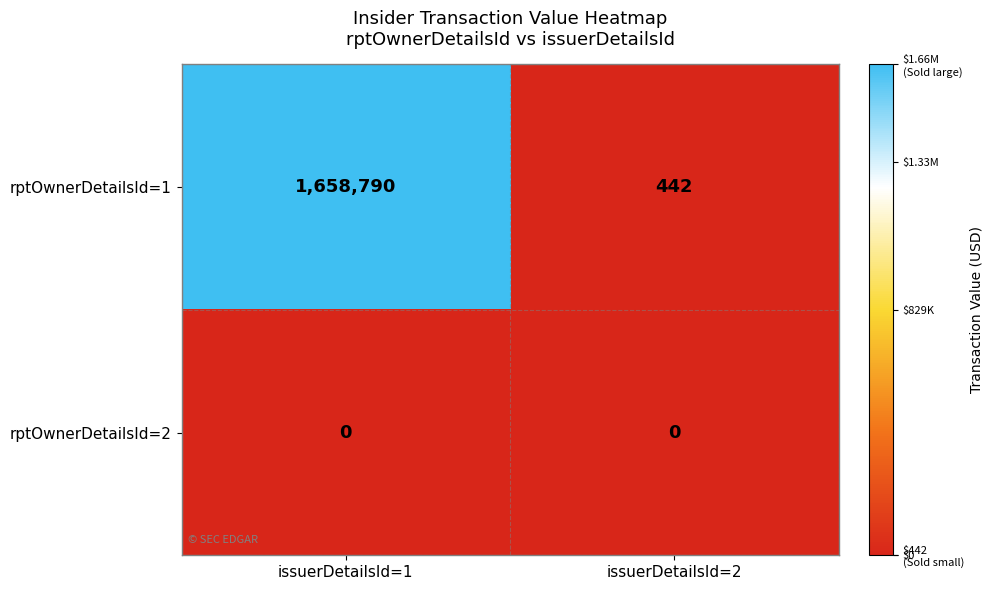

True or false: rptOwnerDetailsId=1 has a value of 169 at issuerDetailsId=2.

False